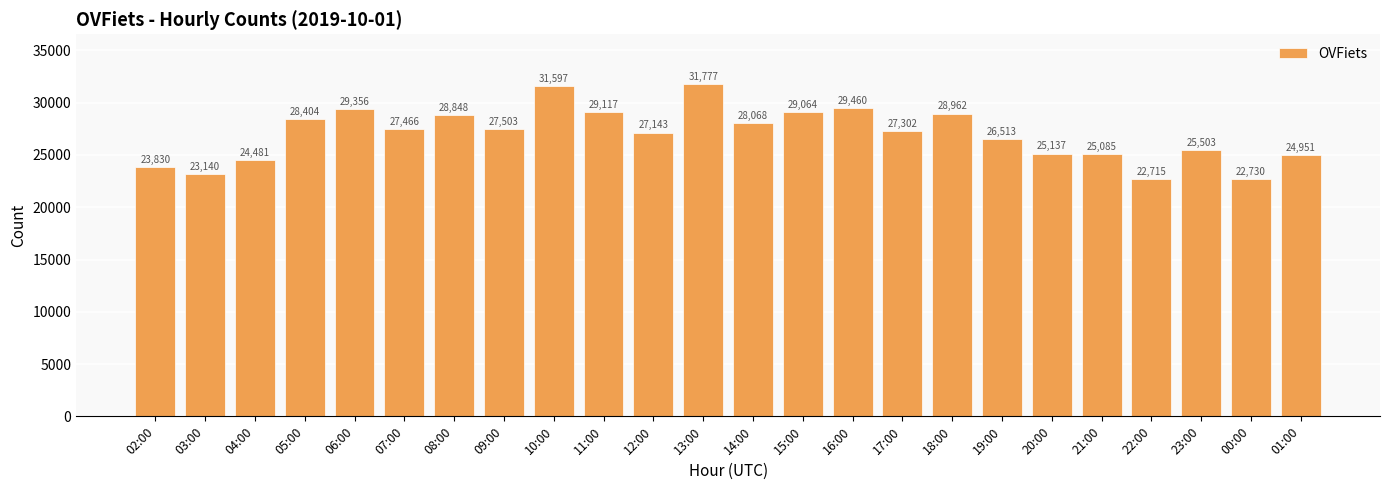

What is the change in value from 05:00 to 09:00?

-901